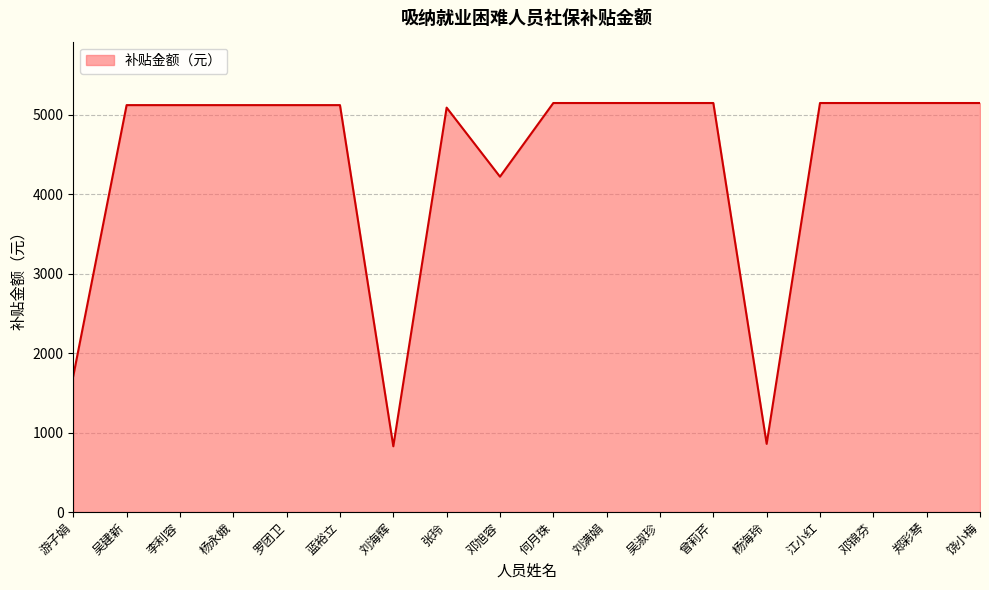

The chart shows a value of 2009.6 at 吴淑珍. True or false?

False